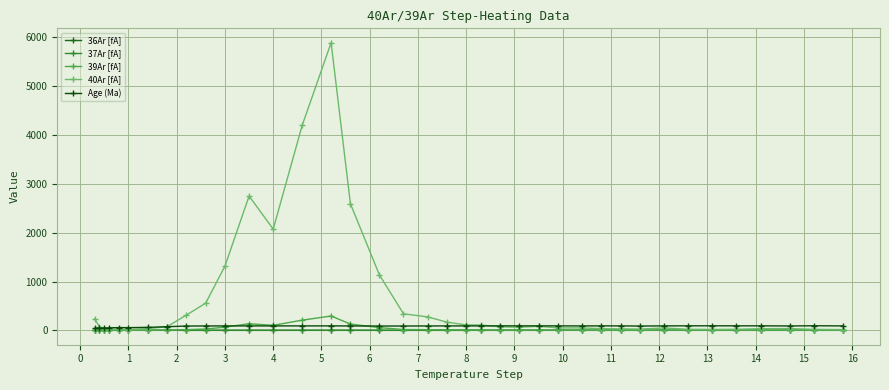

Which series has the largest range (max minus min)?

40Ar [fA]